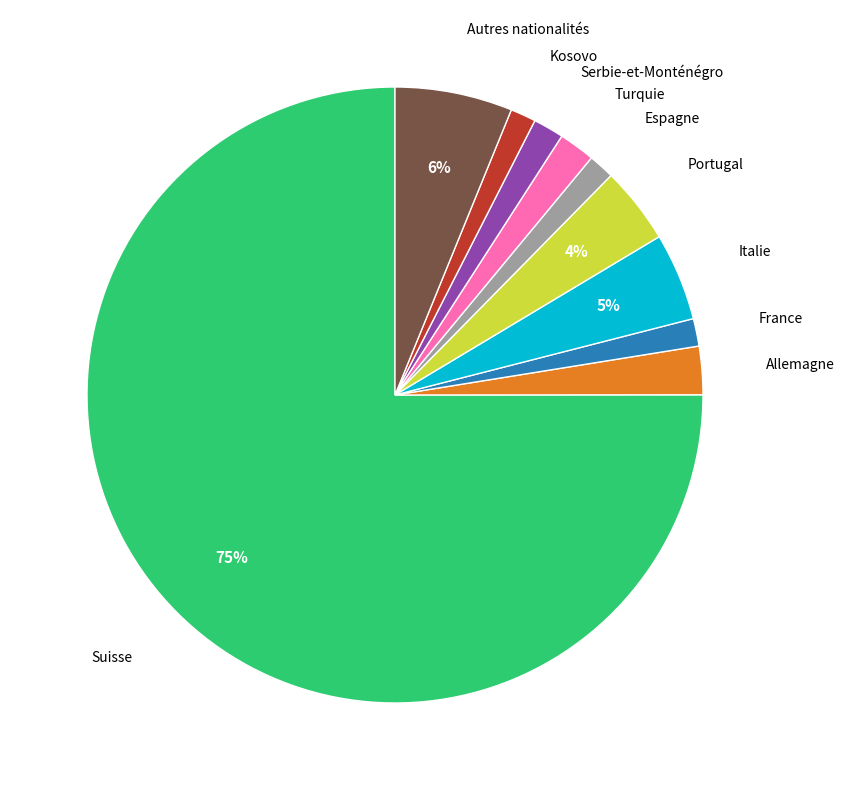

To the nearest percent, what is the difference between the largest and smallest slice percentages?

74%